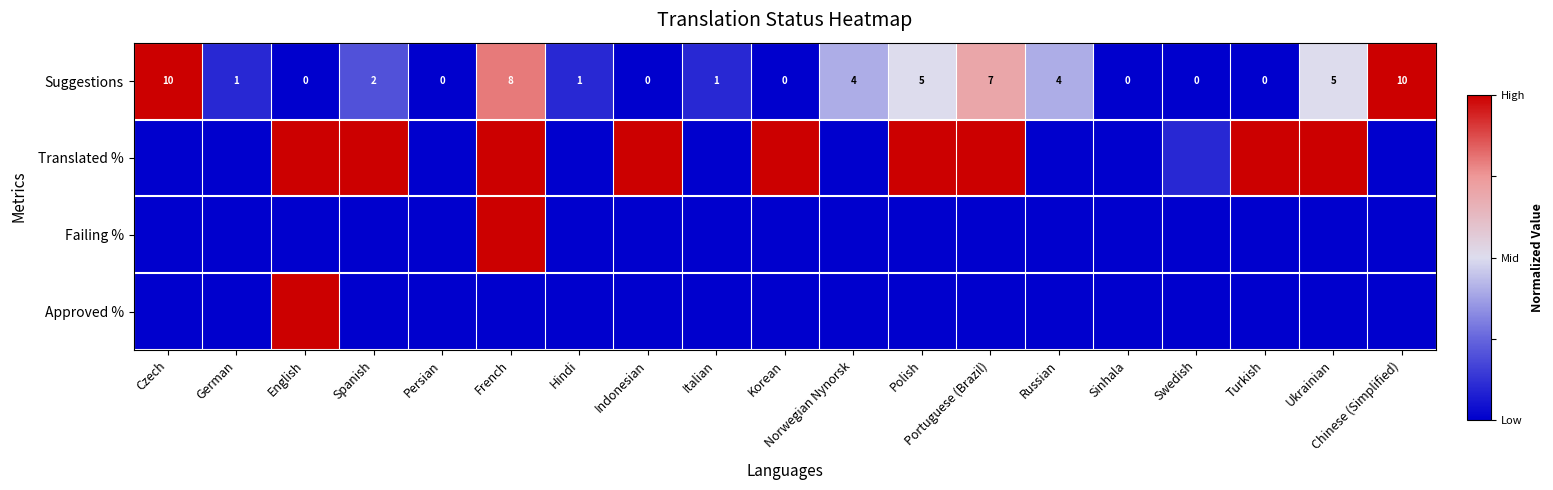

The Suggestions series shows 0.0 at English. True or false?

True